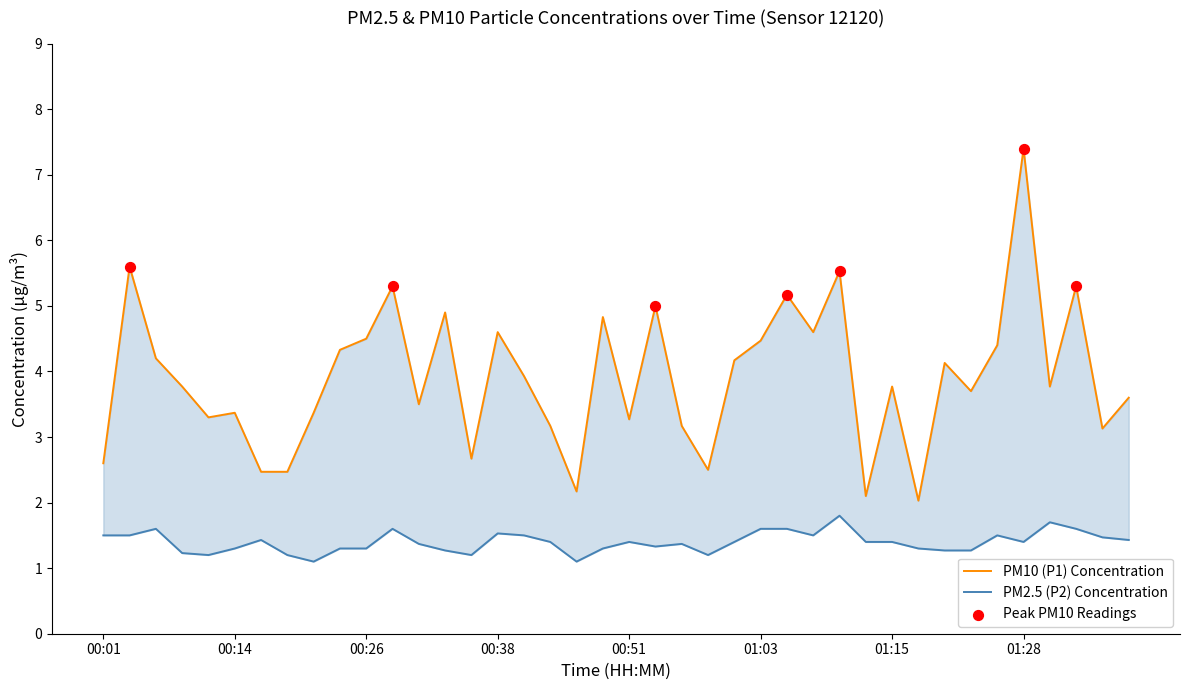

Is the value of P2 at 01:30 greater than the value of P1 at 01:33?

No